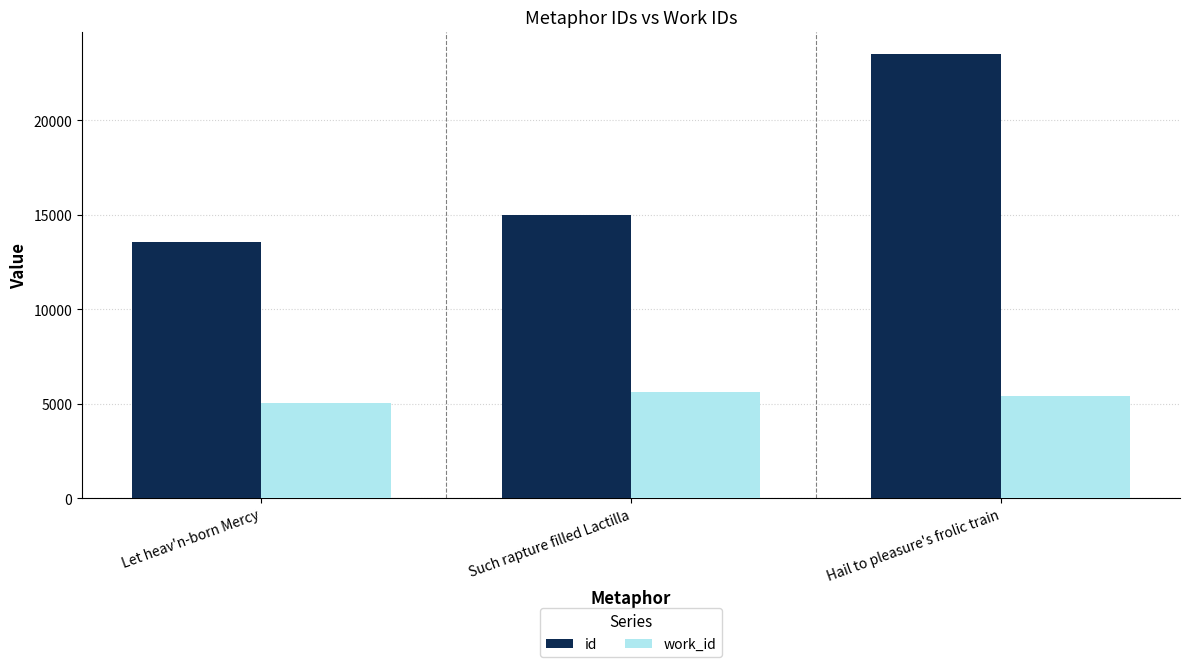

What is the label of the 1st bar from the left?

Let heav'n-born Mercy